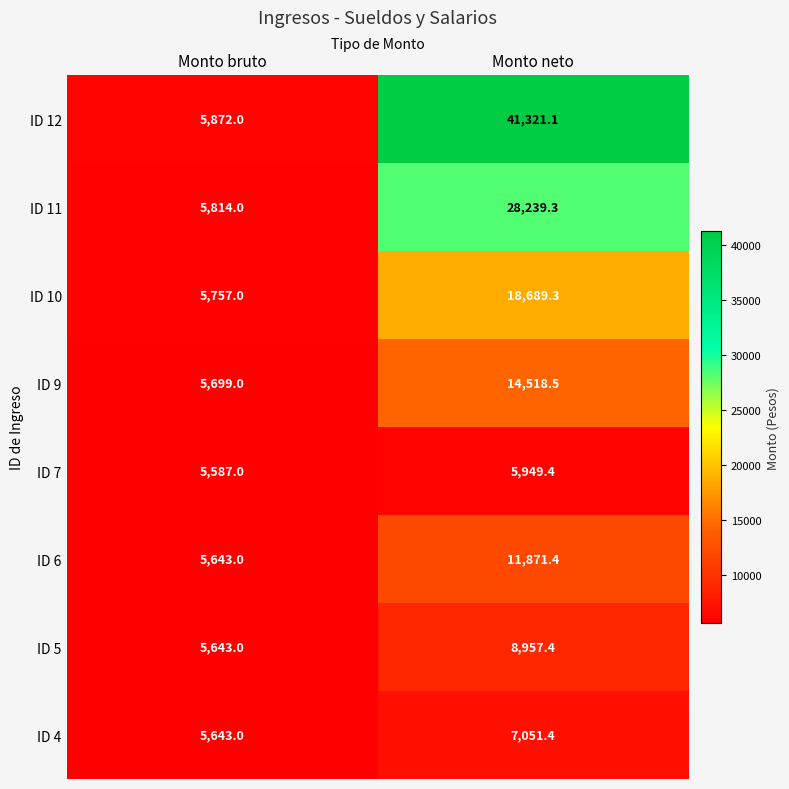

The value of ID 9 at Monto bruto is 5699.0. True or false?

True